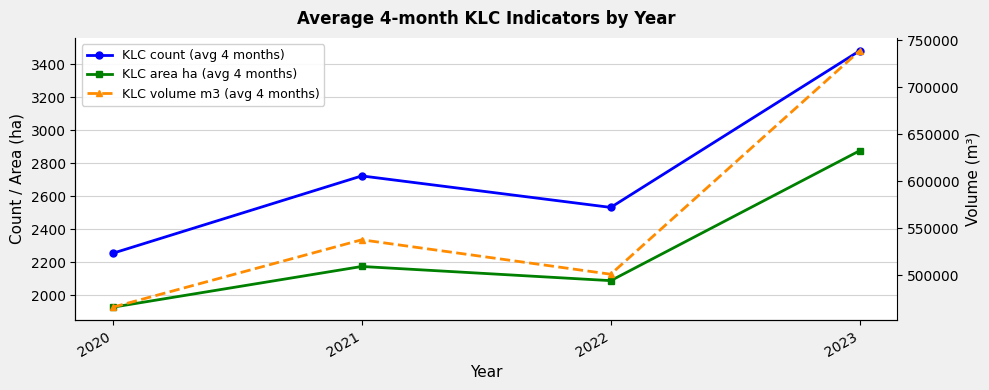

Which has a higher value, 2021 or 2020?

2021